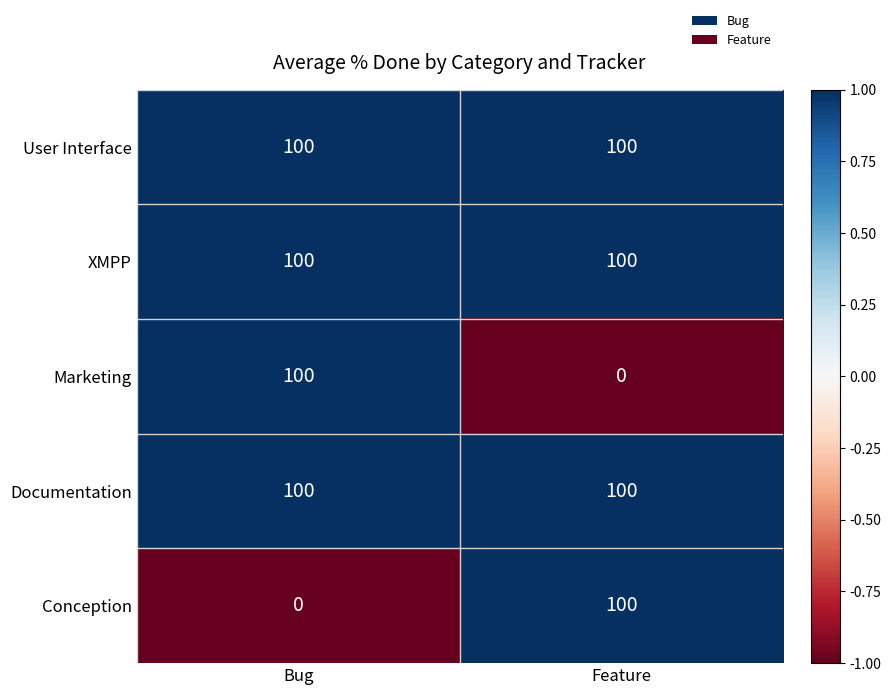

What is the maximum value shown in the chart?

100